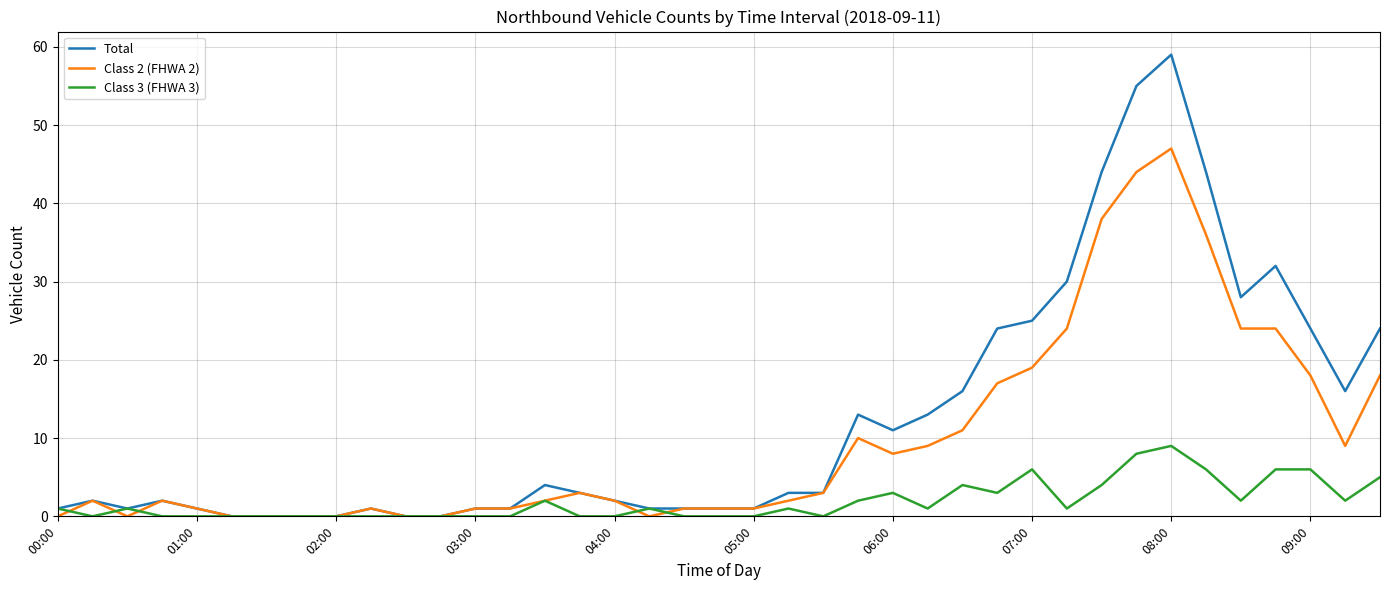

Rank the series by their maximum value, from lowest to highest.

Class 3 (FHWA 3), Class 2 (FHWA 2), Total